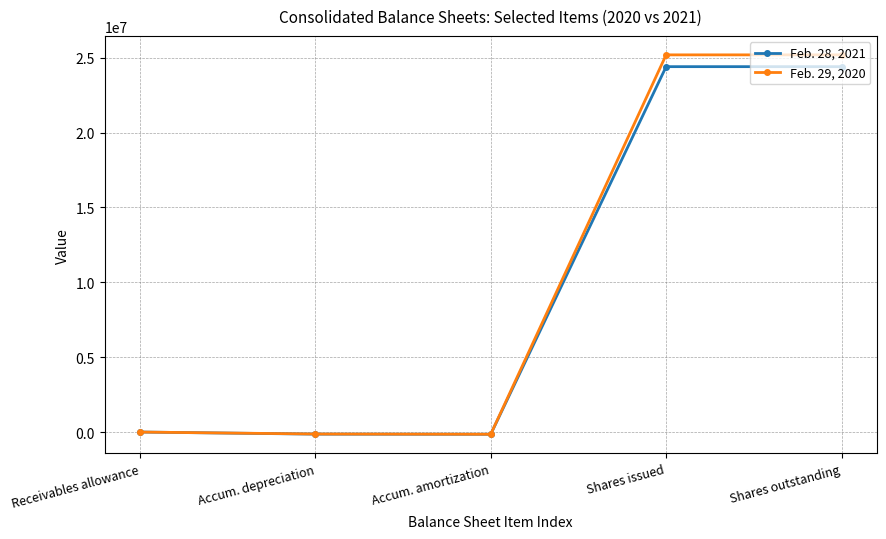

Does the chart have visible grid lines?

Yes